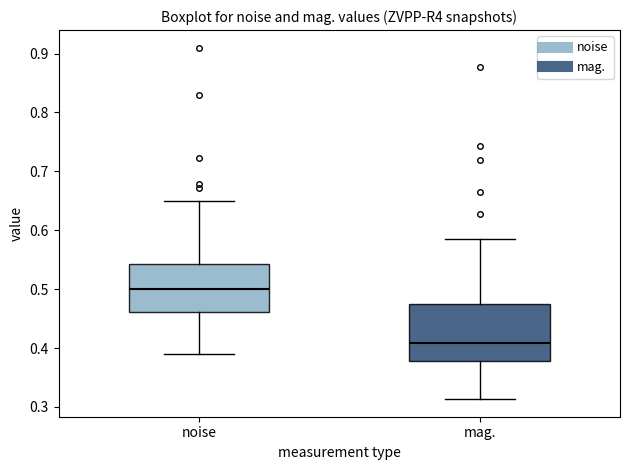

Comparing the boxes themselves (not the whiskers), which one is the tallest?

mag.